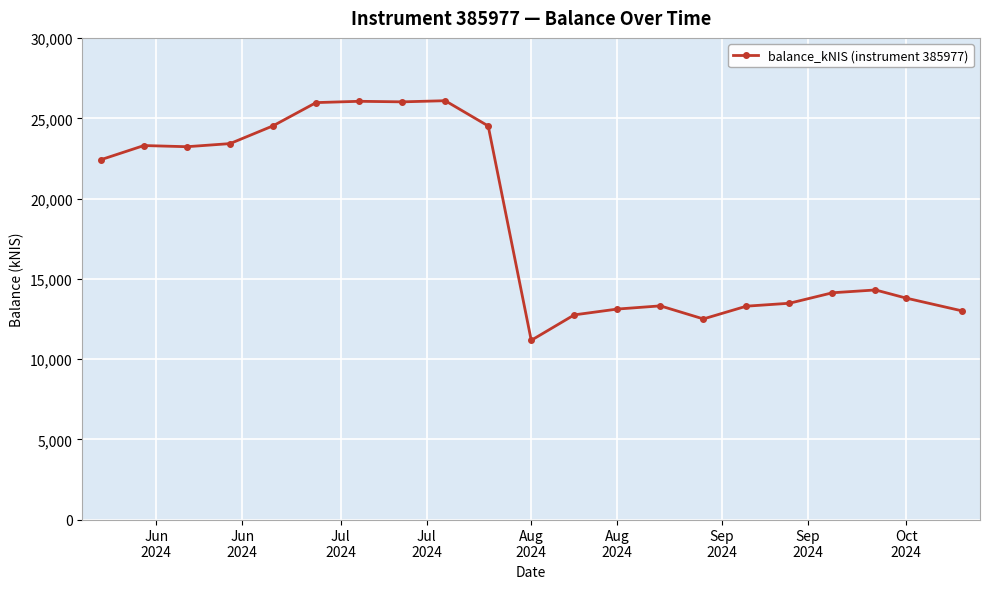

True or false: there are more than 2 points higher than both neighbors.

True